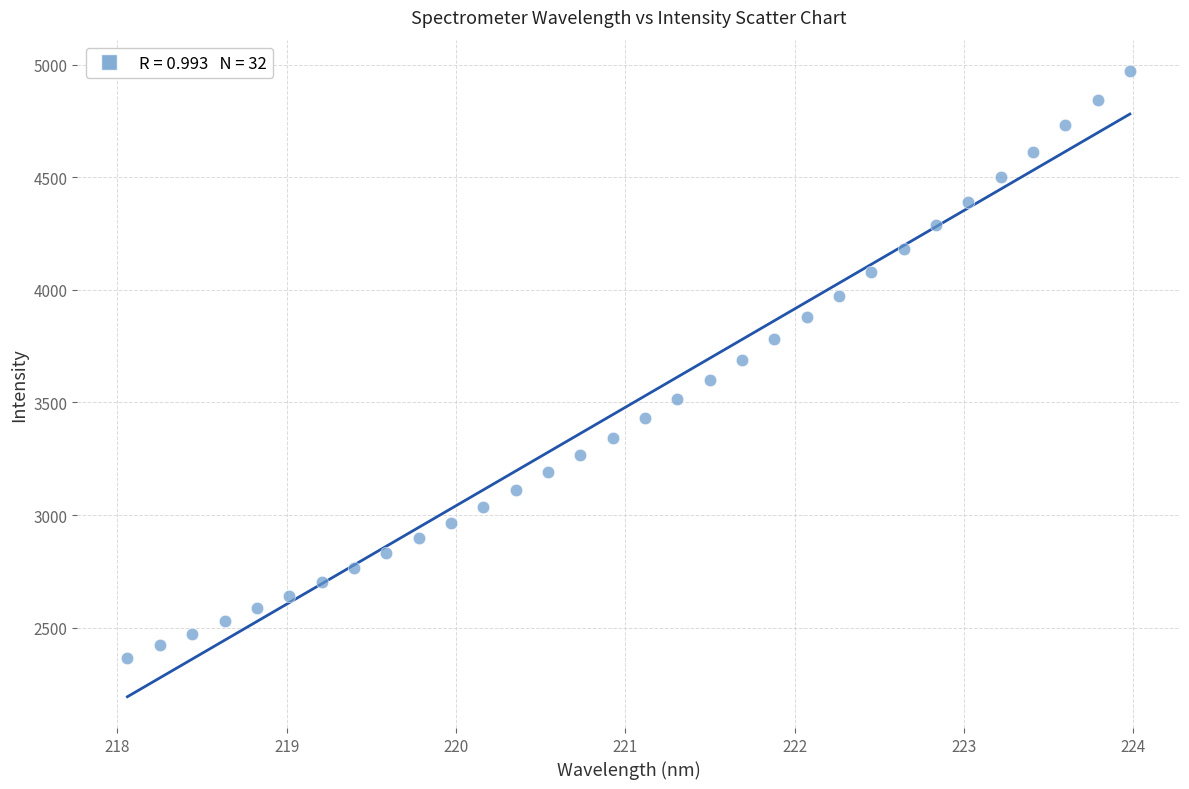

What is the range of Y values (max minus min)?

2605.7